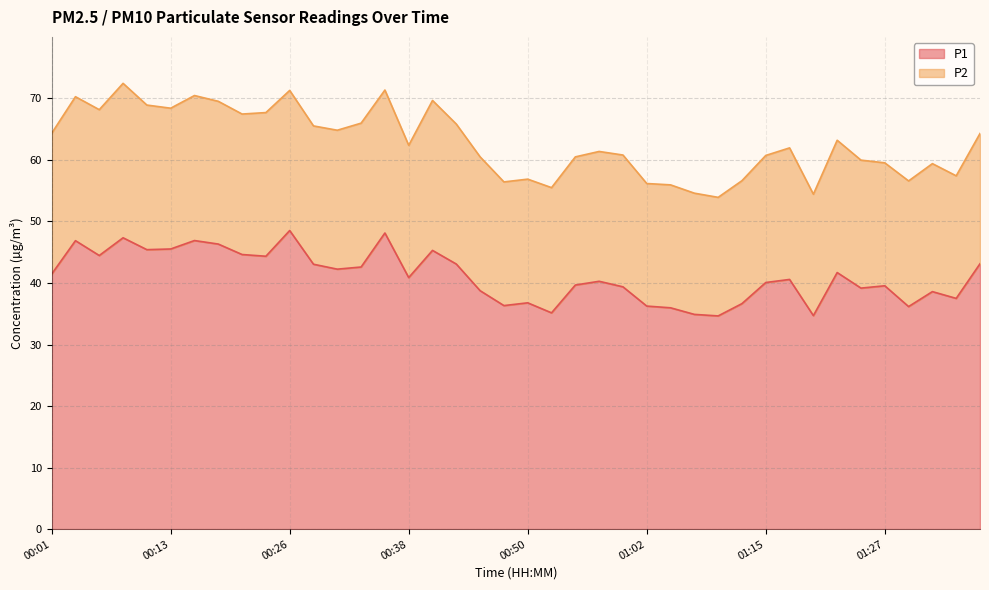

At which category does the chart reach its minimum across all series?

01:10